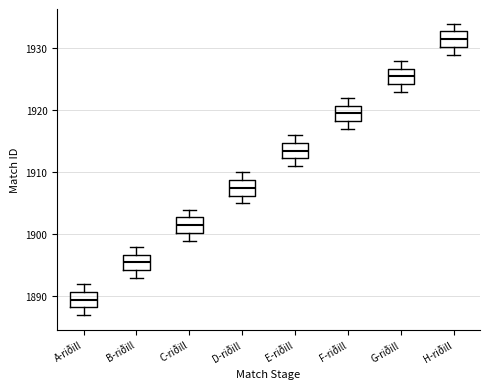

Reading left to right, read every box against the y-axis: the position of its median line, the range the box covers, and the ends of its whiskers. The values are not printed on the chart, so give them approximately, as read against the axis.

A-riðill: median 1890, box 1888 to 1891, whiskers 1887 to 1892
B-riðill: median 1896, box 1894 to 1897, whiskers 1893 to 1898
C-riðill: median 1902, box 1900 to 1903, whiskers 1899 to 1904
D-riðill: median 1908, box 1906 to 1909, whiskers 1905 to 1910
E-riðill: median 1914, box 1912 to 1915, whiskers 1911 to 1916
F-riðill: median 1920, box 1918 to 1921, whiskers 1917 to 1922
G-riðill: median 1926, box 1924 to 1927, whiskers 1923 to 1928
H-riðill: median 1932, box 1930 to 1933, whiskers 1929 to 1934